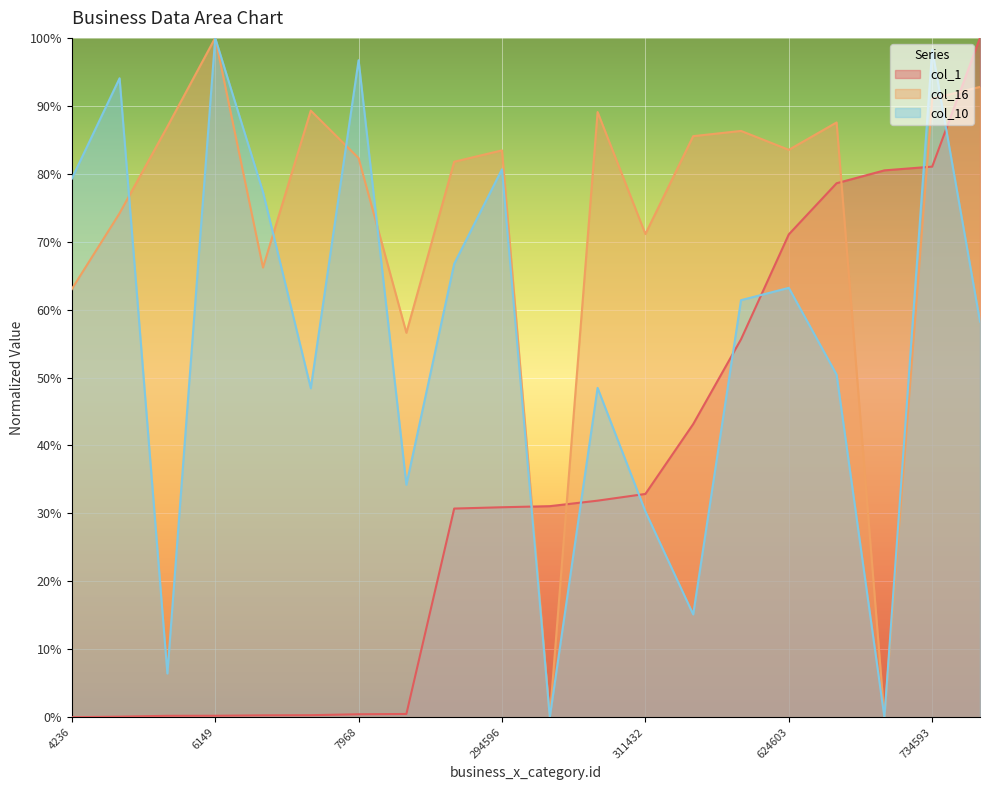

What is the average value of the col_10 series?

55.5